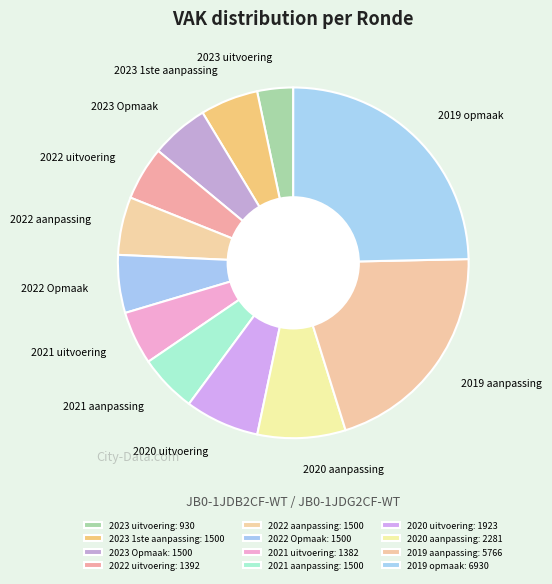

Which slice is the smallest?

2023 uitvoering